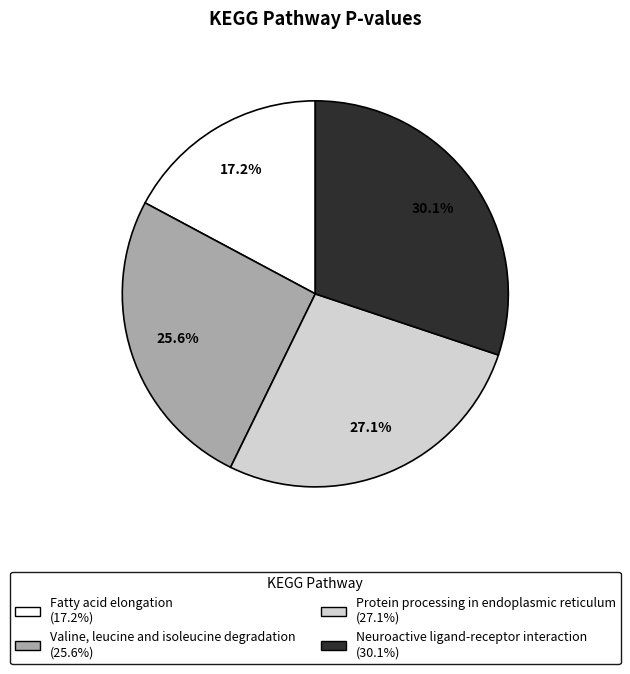

Is the sum of Protein processing in endoplasmic reticulum and Valine, leucine and isoleucine degradation greater than half?

Yes